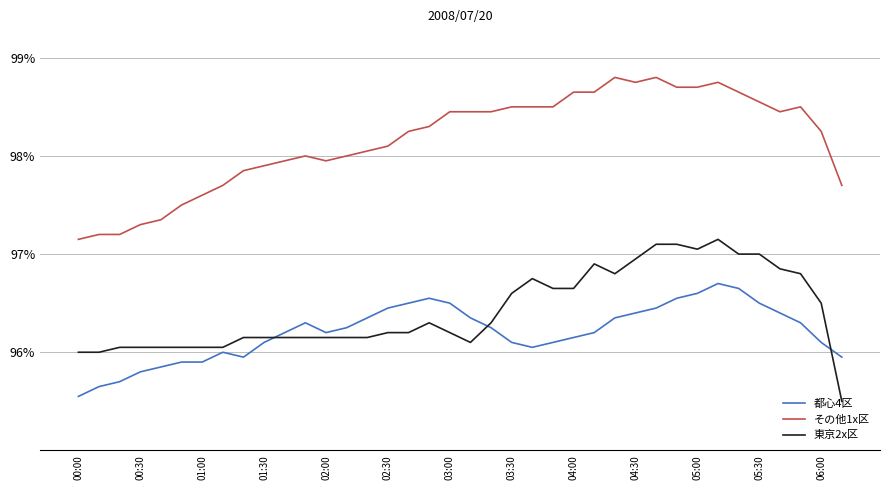

List the series in order of their peak value, lowest first.

都心4区, 東京2x区, その他1x区